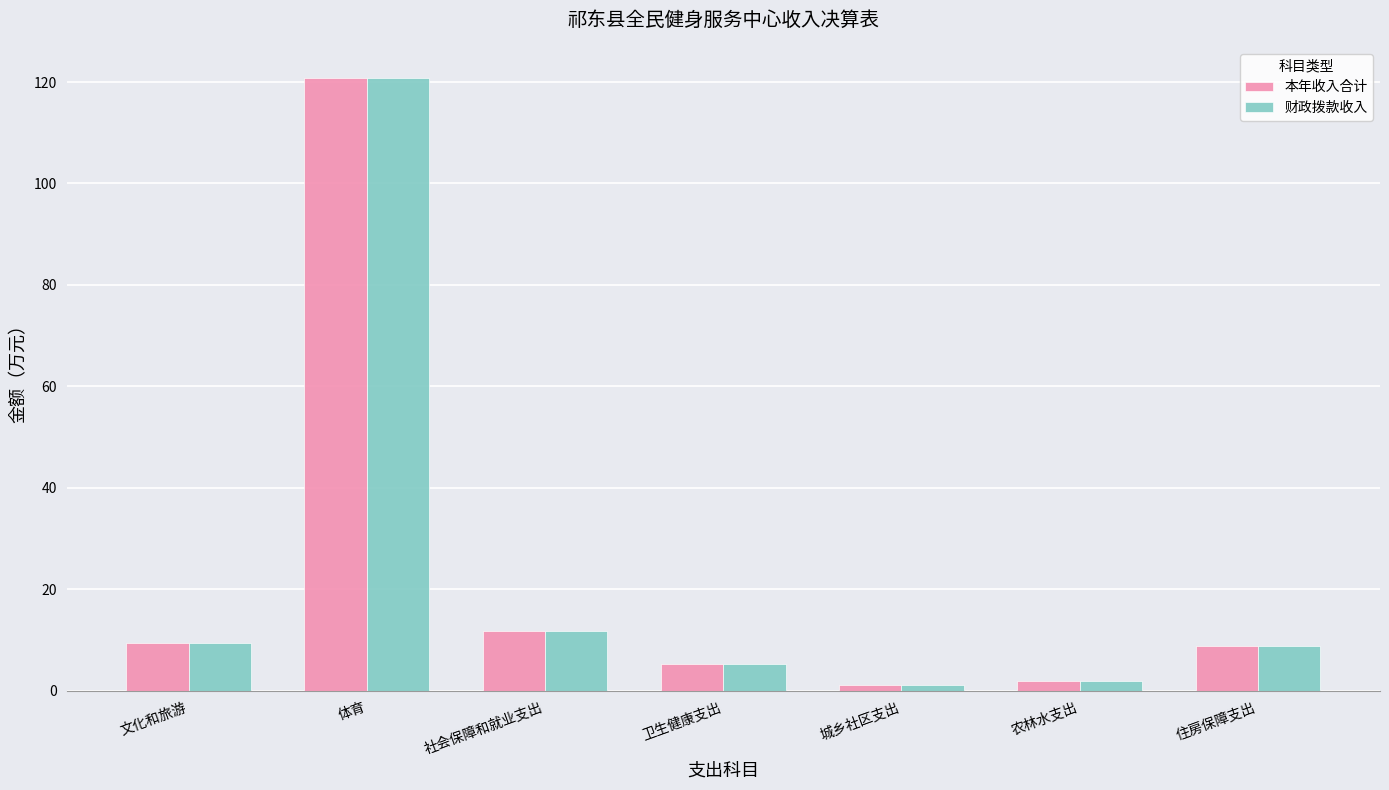

What is the sum of all 财政拨款收入 values?

159.6